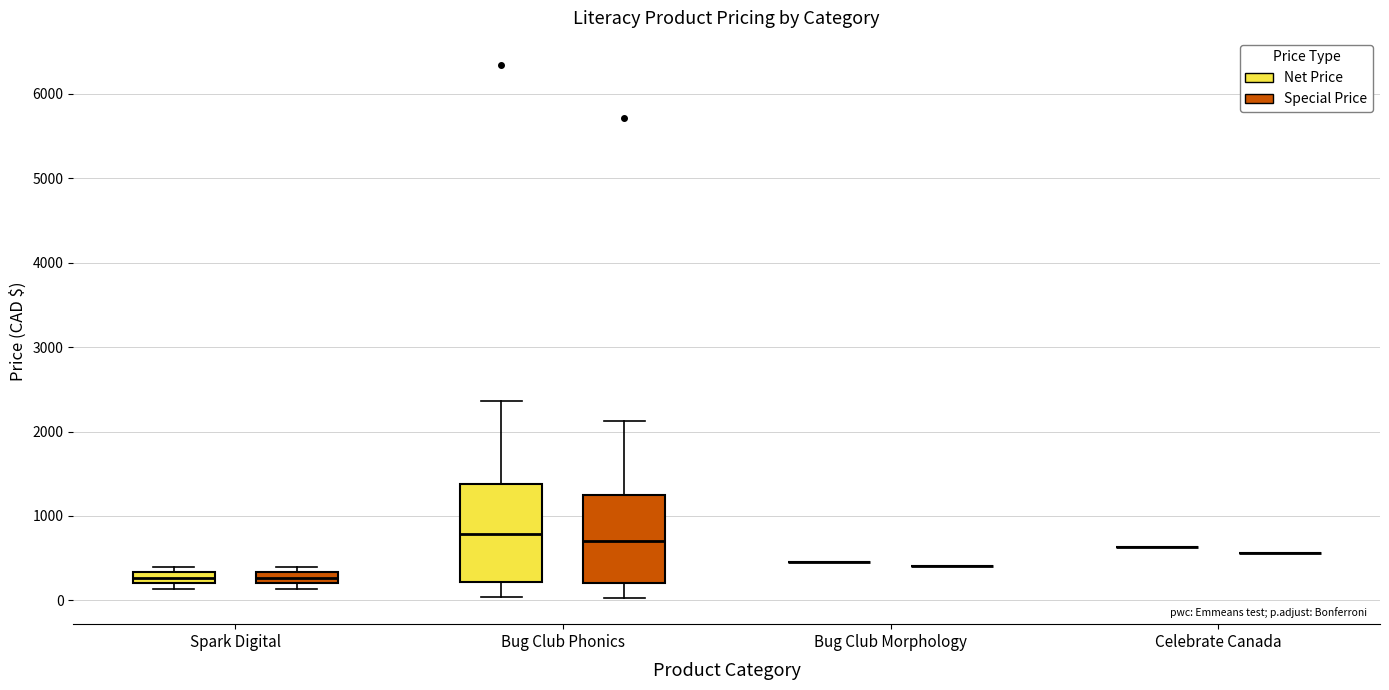

Comparing the boxes themselves (not the whiskers), which one is the tallest?

Bug Club Phonics (Net Price)